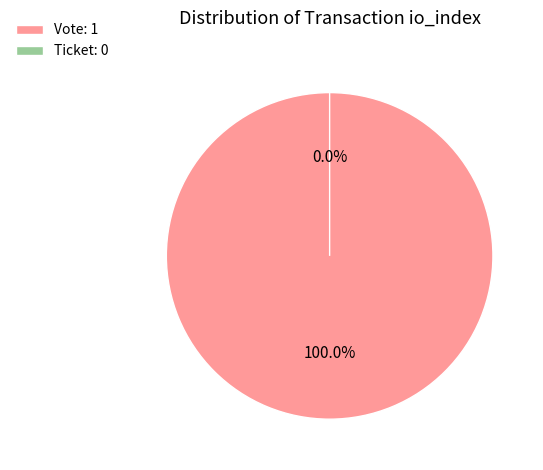

True or false: Vote accounts for 100% of the total.

True